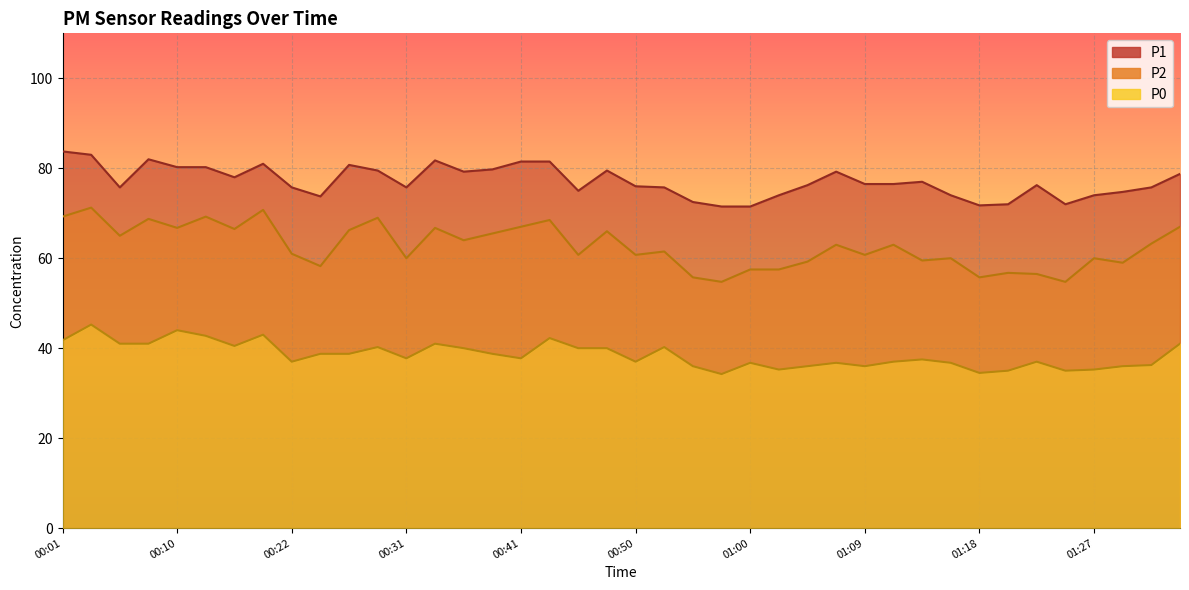

What is the label of the 21st point from the left?

00:50